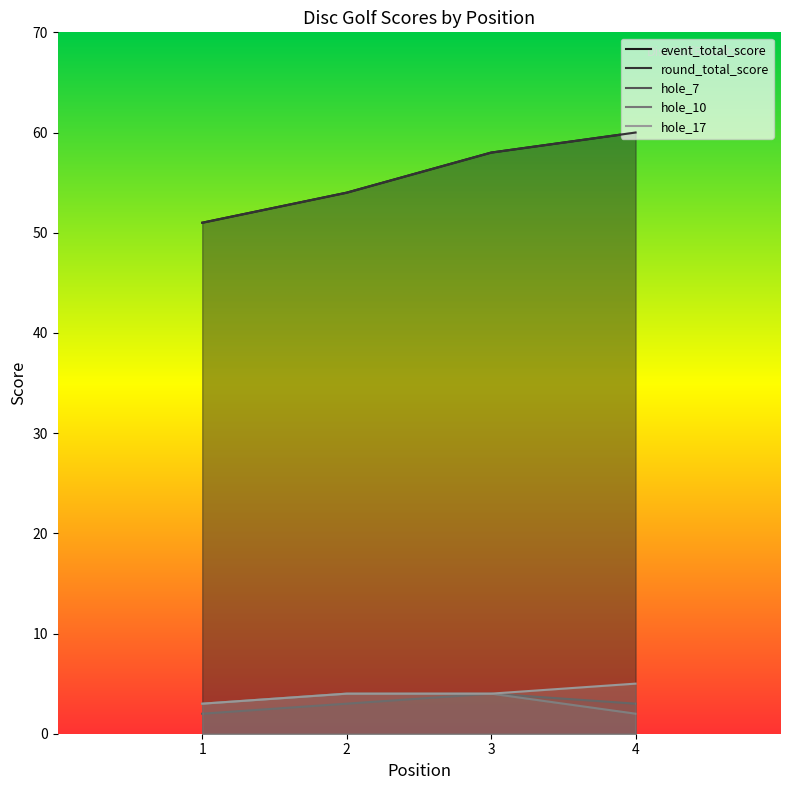

What is the difference between the second highest and minimum values in the hole_7 series?

1